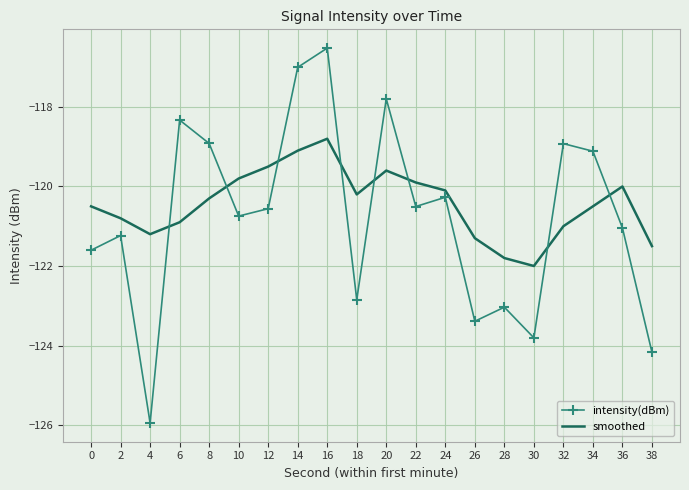

At which label does intensity(dBm) reach its minimum?

4